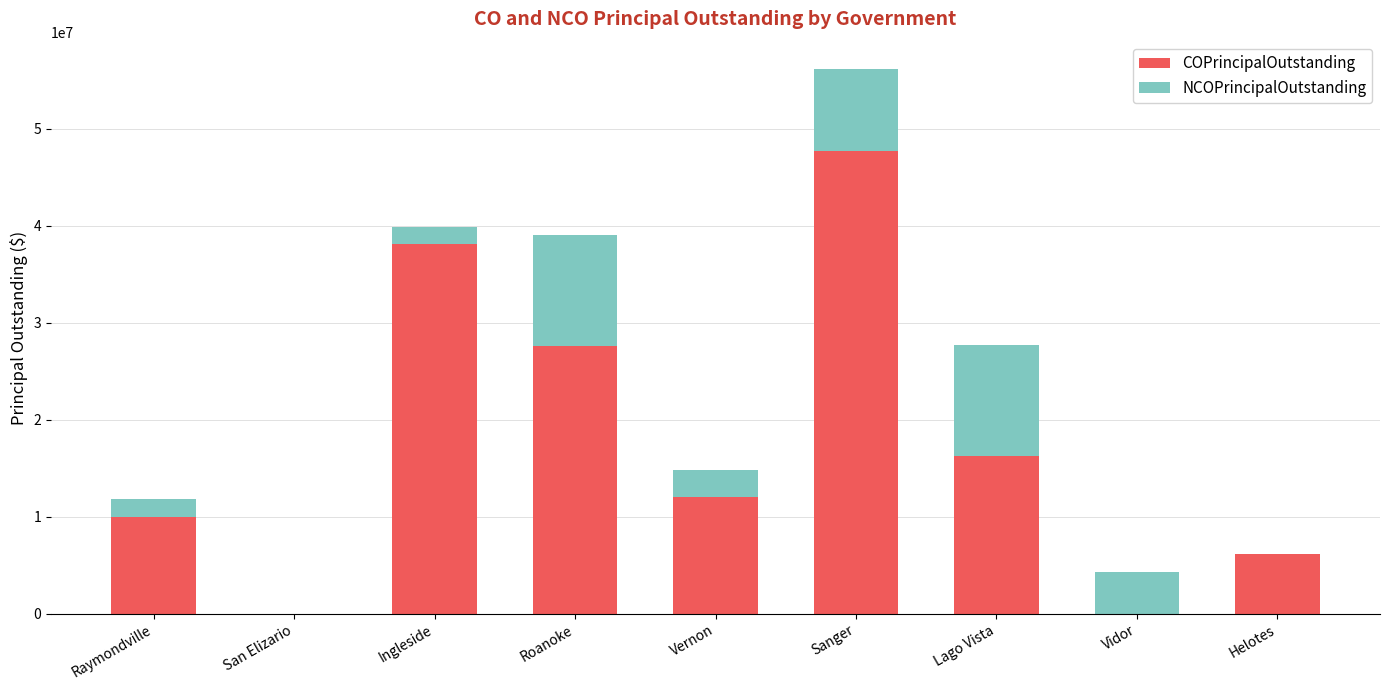

At which label does COPrincipalOutstanding reach its peak?

Sanger